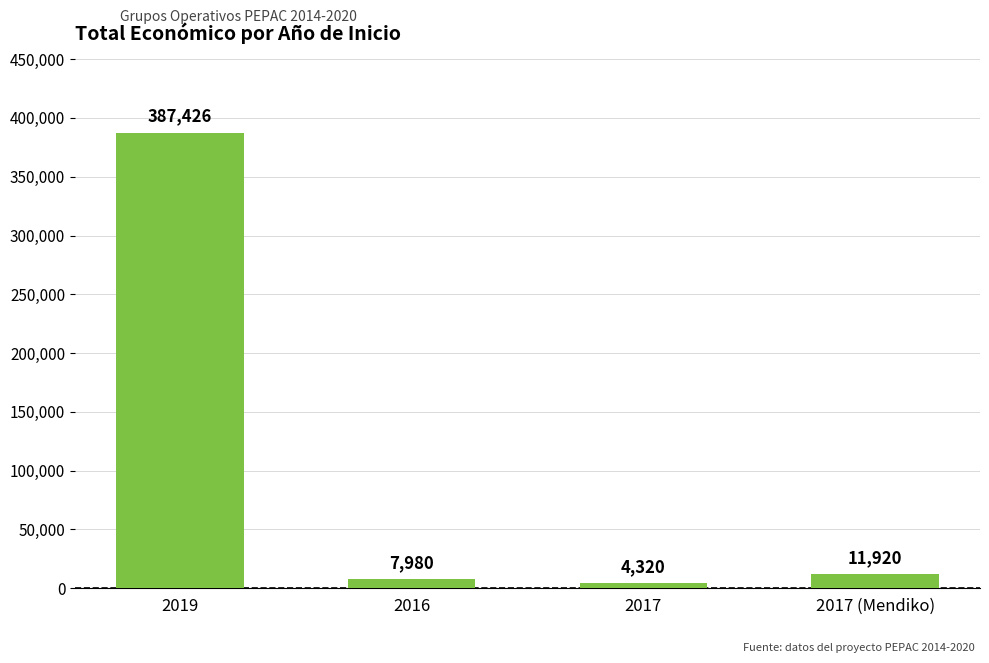

True or false: the data shows 387426 at 2019.

True